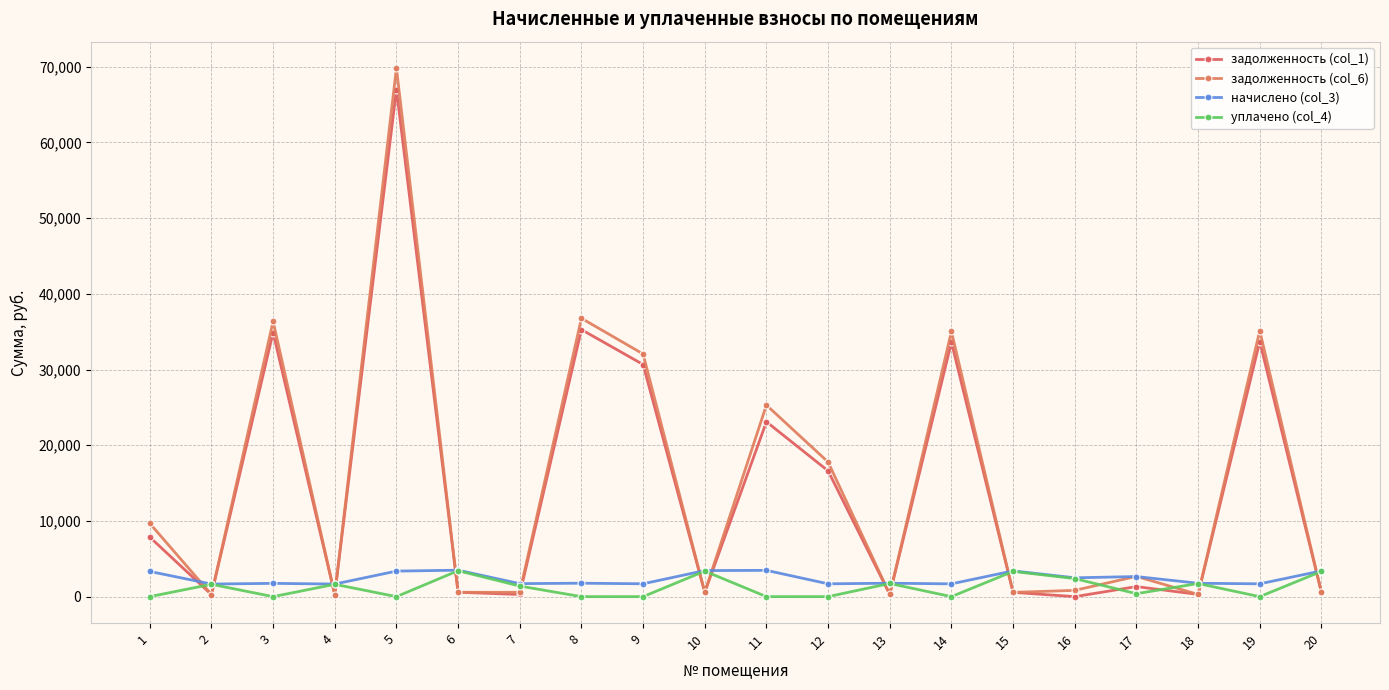

Where does the задолженность (col_1) series first go above 1328?

1